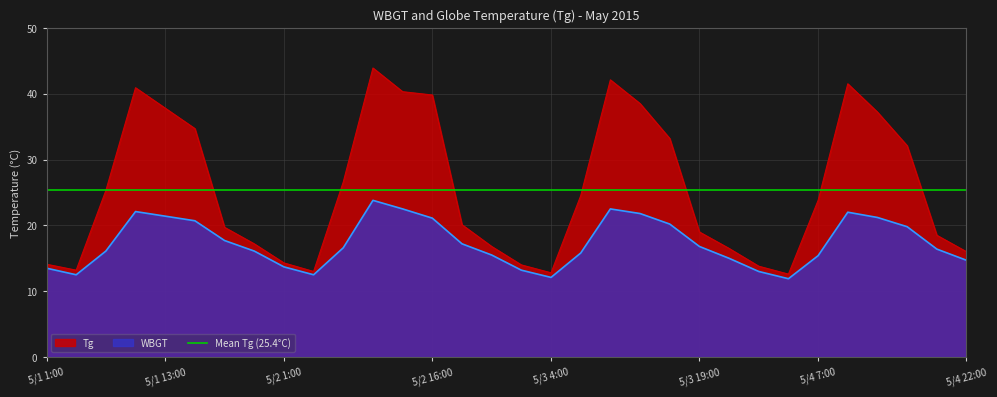

Reading left to right, transcribe all the data shown in this chart.

Tg: 5/1 1:00=14.1	5/1 4:00=13.2	5/1 7:00=25.3	5/1 10:00=40.9	5/1 13:00=37.8	5/1 16:00=34.7	5/1 19:00=19.7	5/1 22:00=17.2	5/2 1:00=14.3	5/2 4:00=13.0	5/2 7:00=26.6	5/2 10:00=43.9	5/2 13:00=40.3	5/2 16:00=39.8	5/2 19:00=20.1	5/2 22:00=16.8	5/3 1:00=14.0	5/3 4:00=12.8	5/3 7:00=24.5	5/3 10:00=42.1	5/3 13:00=38.5	5/3 16:00=33.2	5/3 19:00=19.0	5/3 22:00=16.5	5/4 1:00=13.8	5/4 4:00=12.6	5/4 7:00=23.8	5/4 10:00=41.5	5/4 13:00=37.2	5/4 16:00=32.1	5/4 19:00=18.5	5/4 22:00=16.0
WBGT: 5/1 1:00=13.5	5/1 4:00=12.5	5/1 7:00=16.1	5/1 10:00=22.1	5/1 13:00=21.4	5/1 16:00=20.7	5/1 19:00=17.7	5/1 22:00=16.1	5/2 1:00=13.7	5/2 4:00=12.5	5/2 7:00=16.6	5/2 10:00=23.8	5/2 13:00=22.5	5/2 16:00=21.1	5/2 19:00=17.2	5/2 22:00=15.5	5/3 1:00=13.2	5/3 4:00=12.1	5/3 7:00=15.8	5/3 10:00=22.5	5/3 13:00=21.8	5/3 16:00=20.2	5/3 19:00=16.8	5/3 22:00=15.0	5/4 1:00=13.0	5/4 4:00=11.9	5/4 7:00=15.4	5/4 10:00=22.0	5/4 13:00=21.2	5/4 16:00=19.8	5/4 19:00=16.4	5/4 22:00=14.7